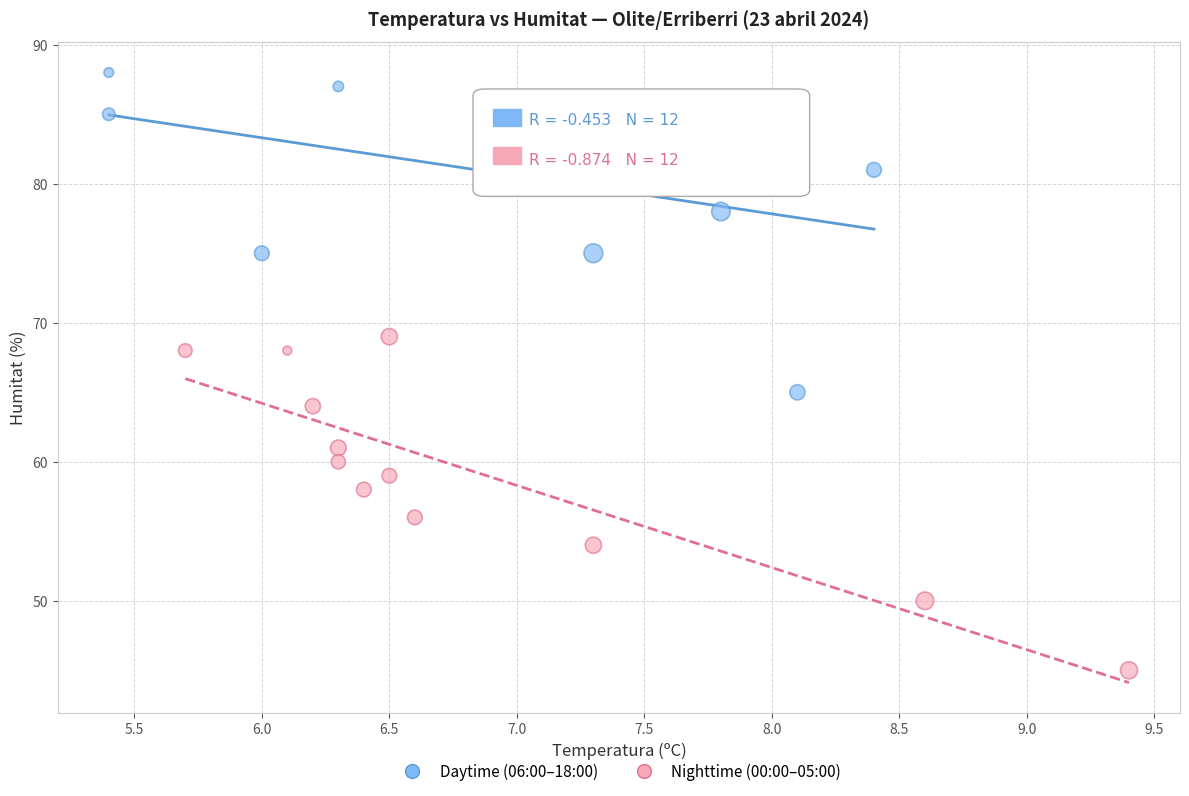

Which series reaches the maximum Y coordinate?

Daytime (06:00–18:00)